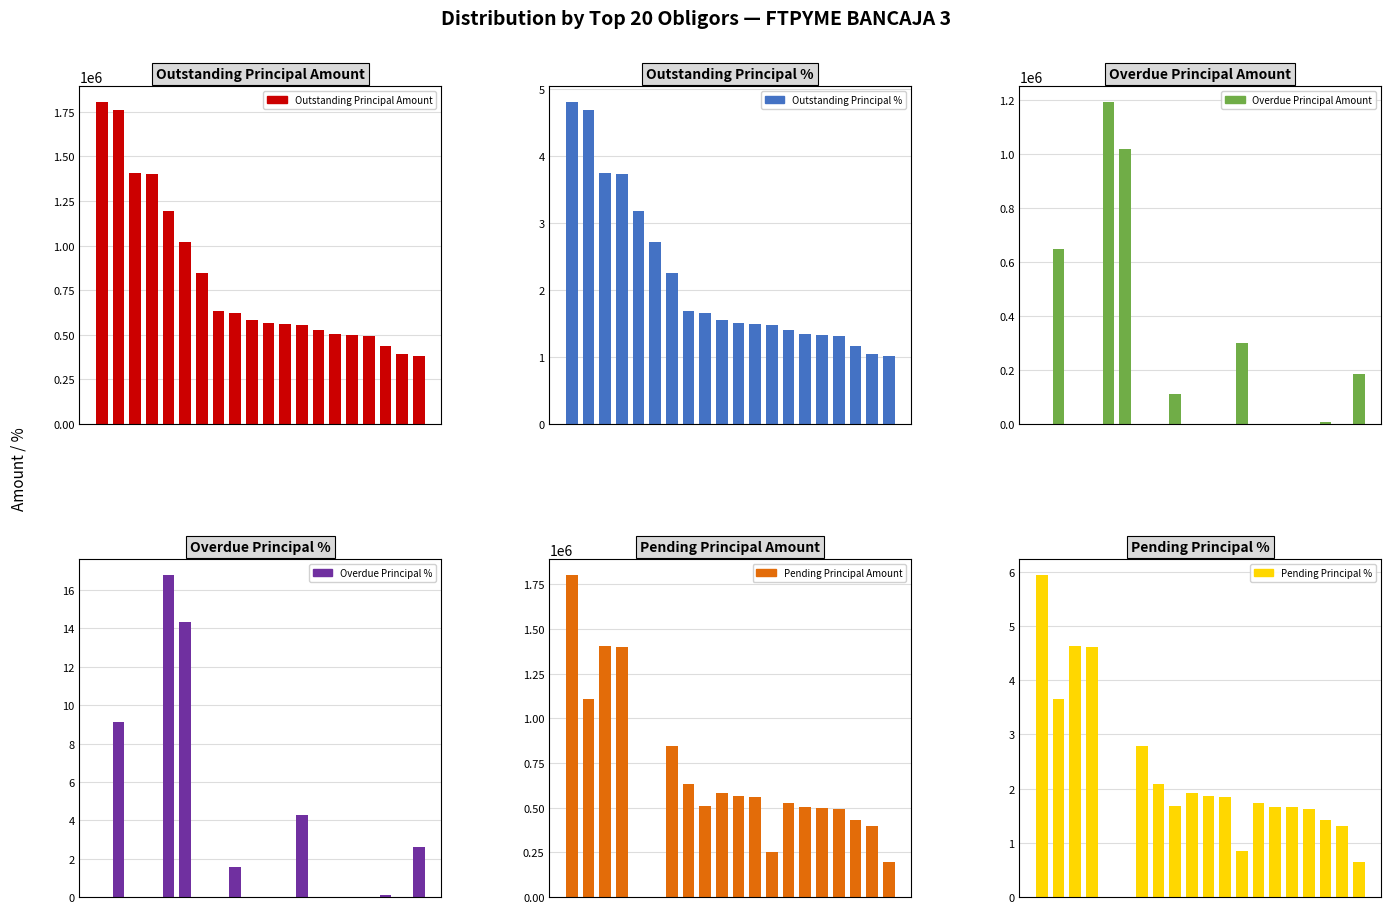

Is it true that Outstanding Principal % equals 1.3 at 16?

True